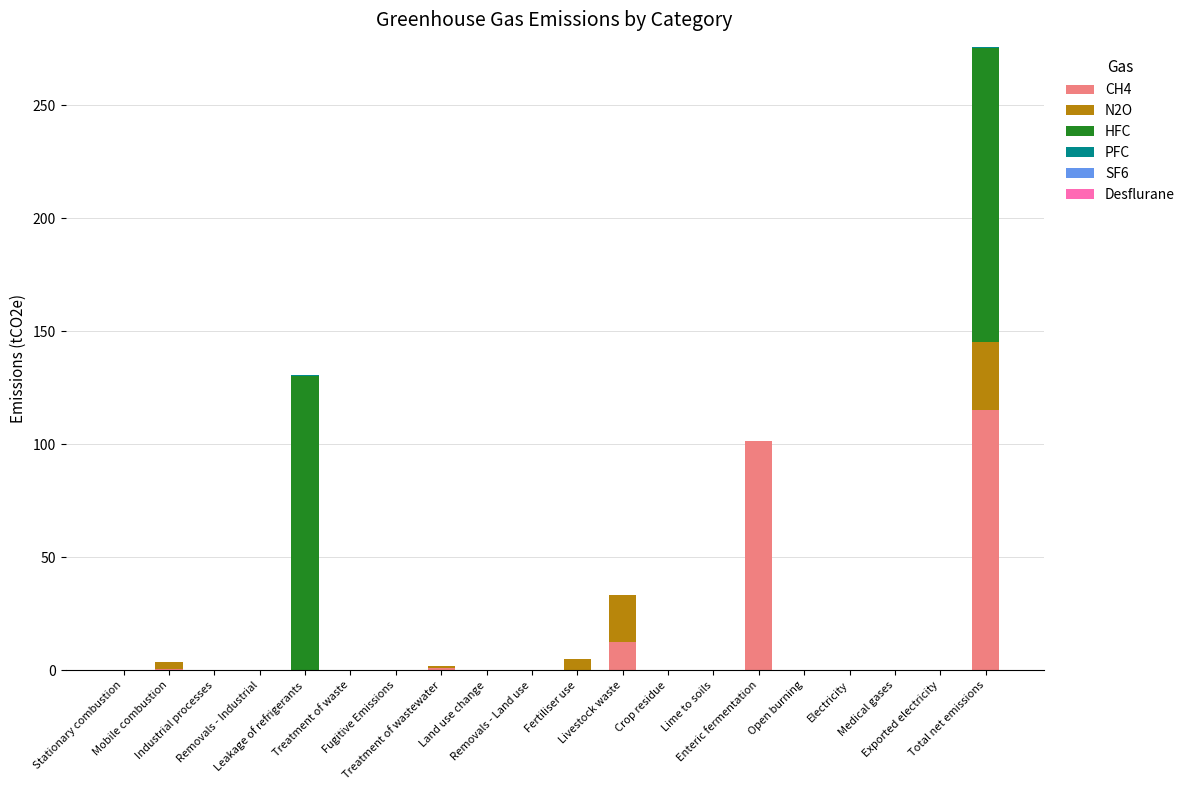

What is the maximum value for CH4?

115.3